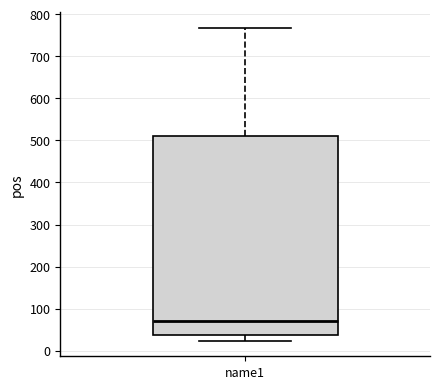

Read this box plot against the y-axis: the position of the median line, the range covered by the box, and the ends of both whiskers. The values are not printed on the chart, so give them approximately, as read against the axis.

median 70, box 40 to 510, whiskers 20 to 770